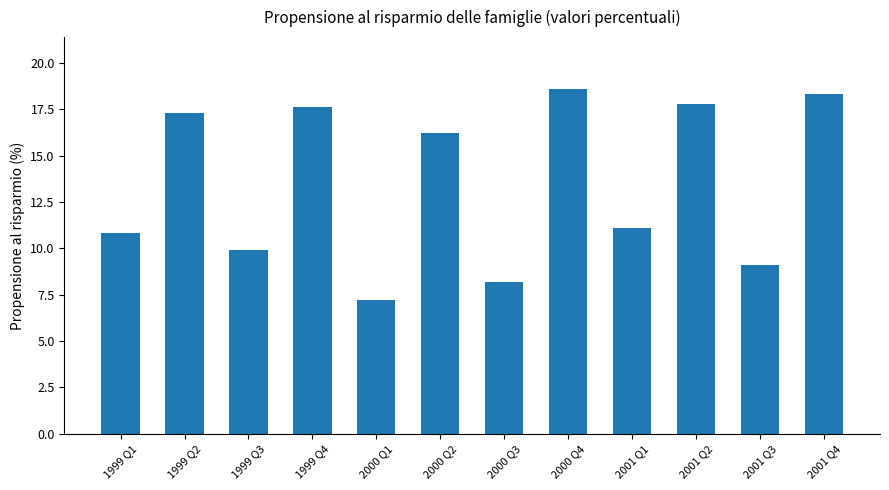

At which category does the chart reach its peak across all series?

2000 Q4